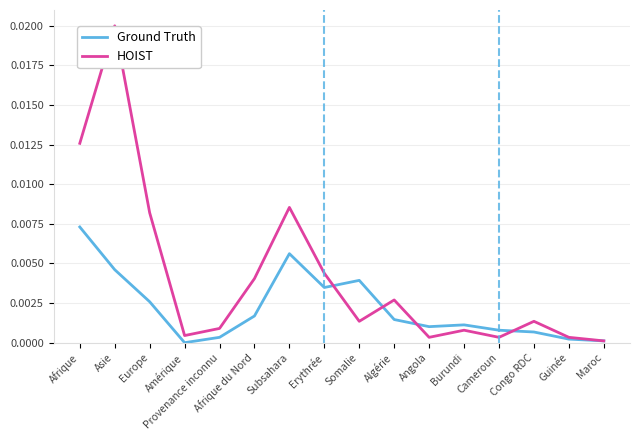

Which category has the highest value across all series?

Asie